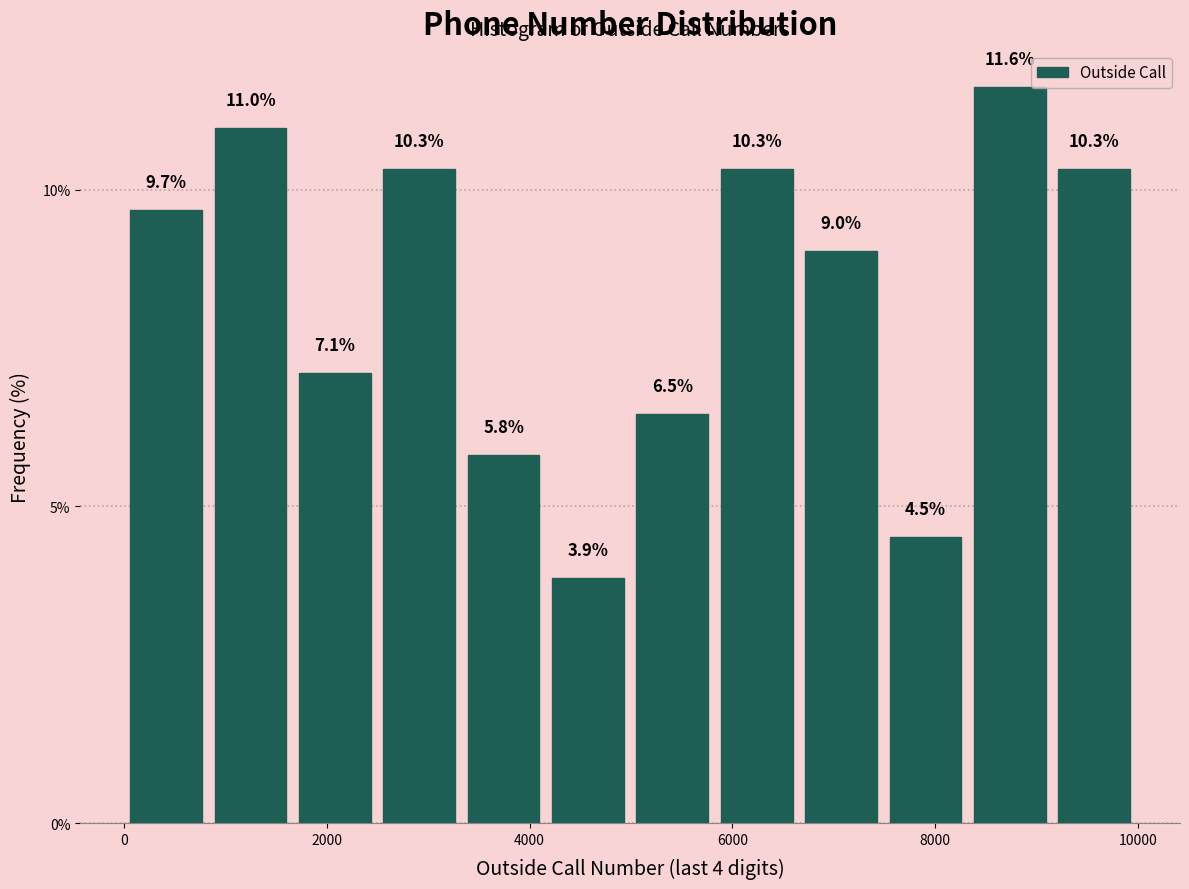

Which range on the x-axis has the tallest bar?

8400 to 9200